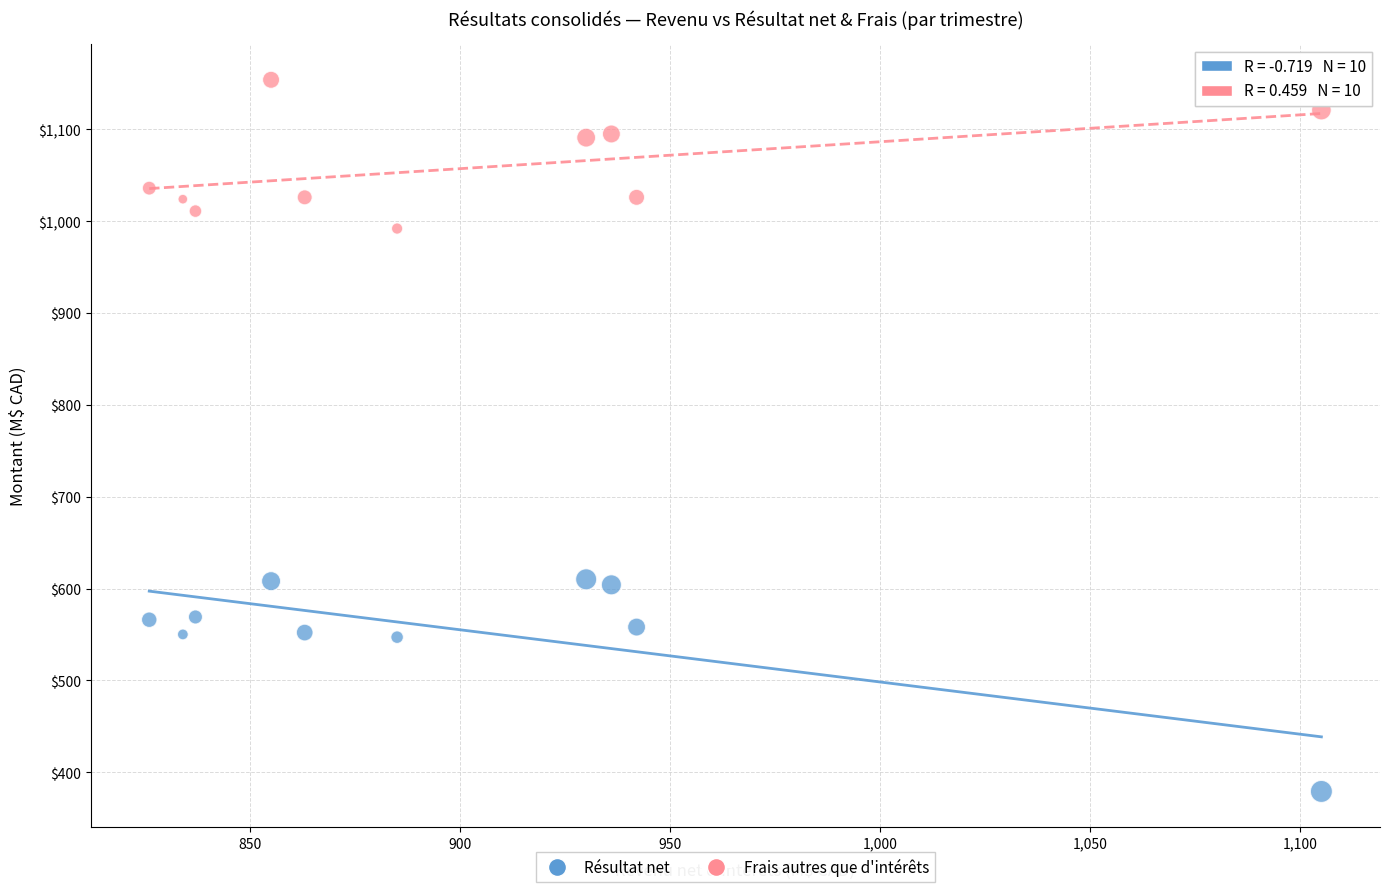

Across all data points, what is the range of Y values (max minus min)?

775